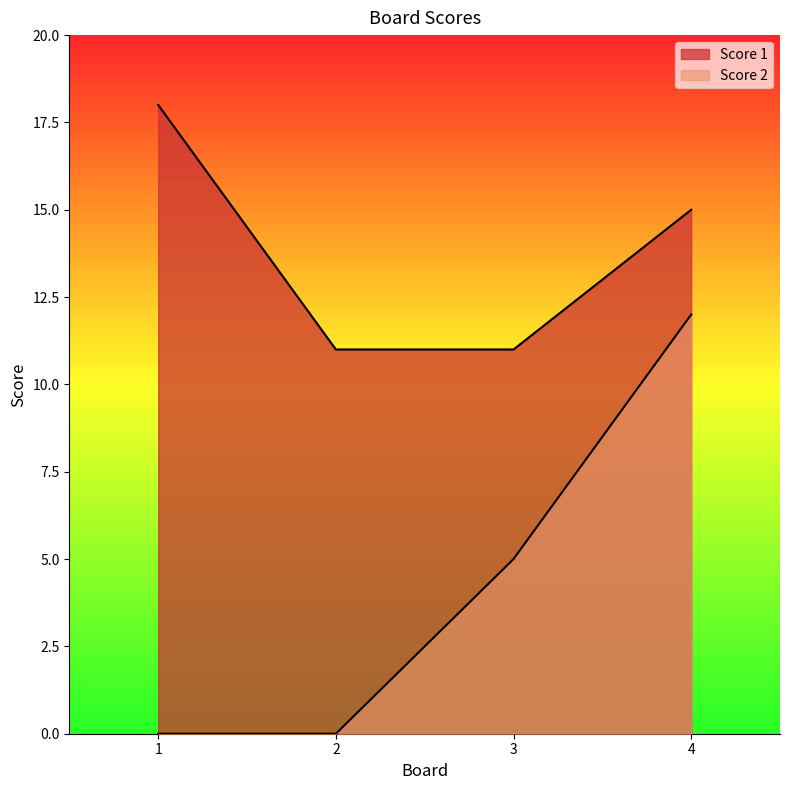

The value of Score 1 at 1 is 30. True or false?

False